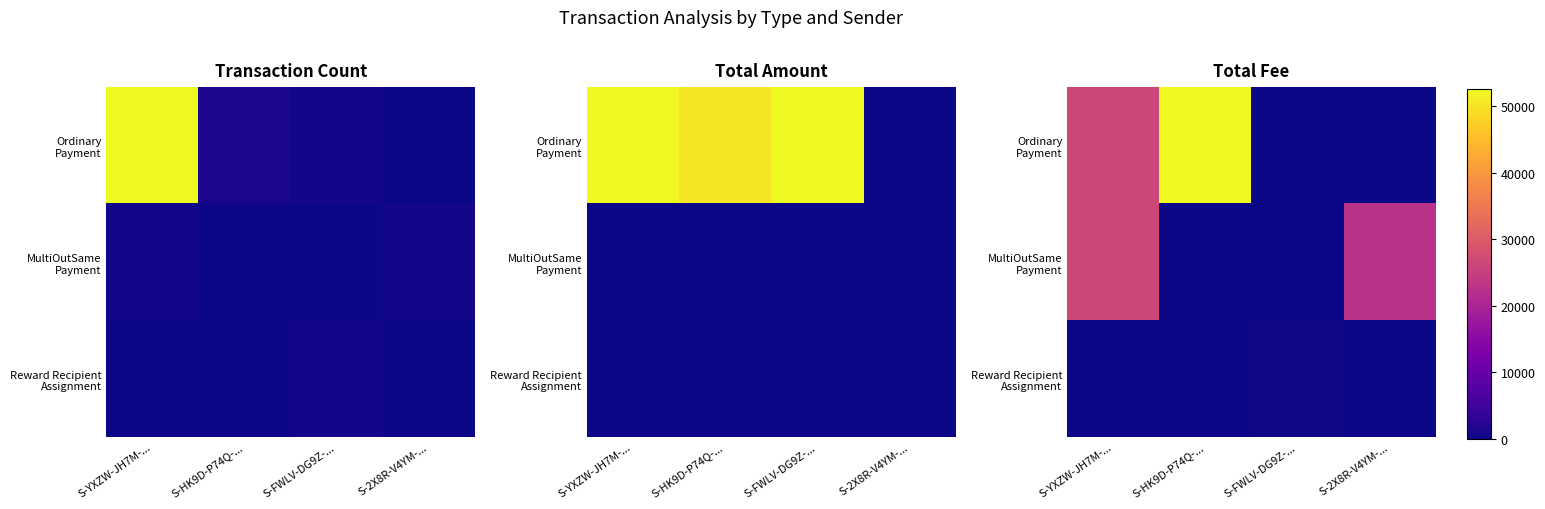

True or false: Reward Recipient Assignment has a value of -0.0 at S-2X8R-V4YM-....

False